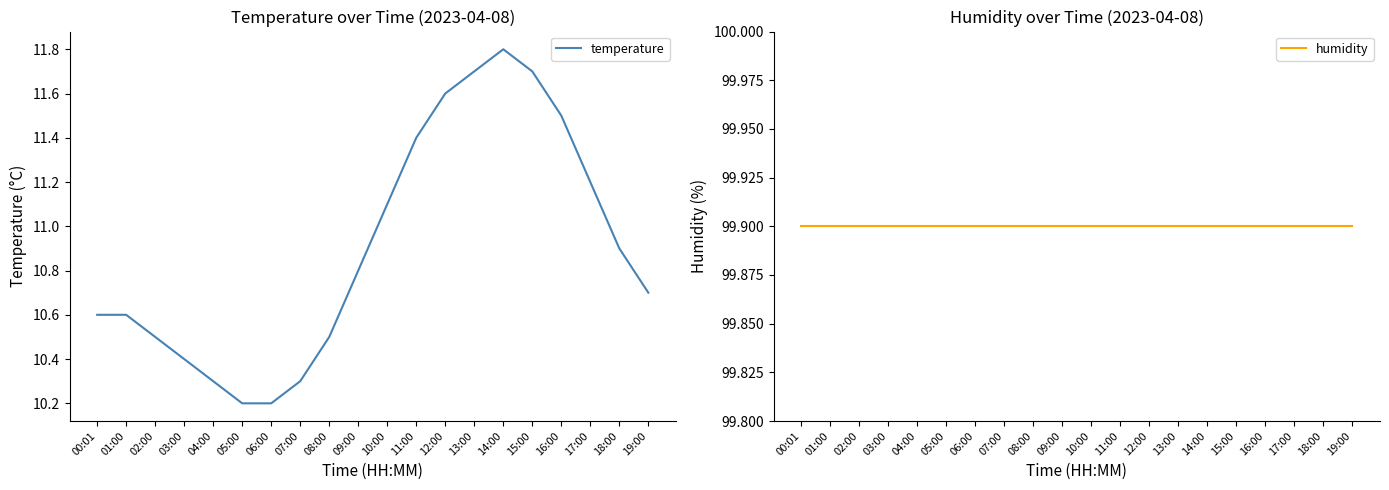

What is the difference between the temperature values at 14:00 and 18:00?

0.9